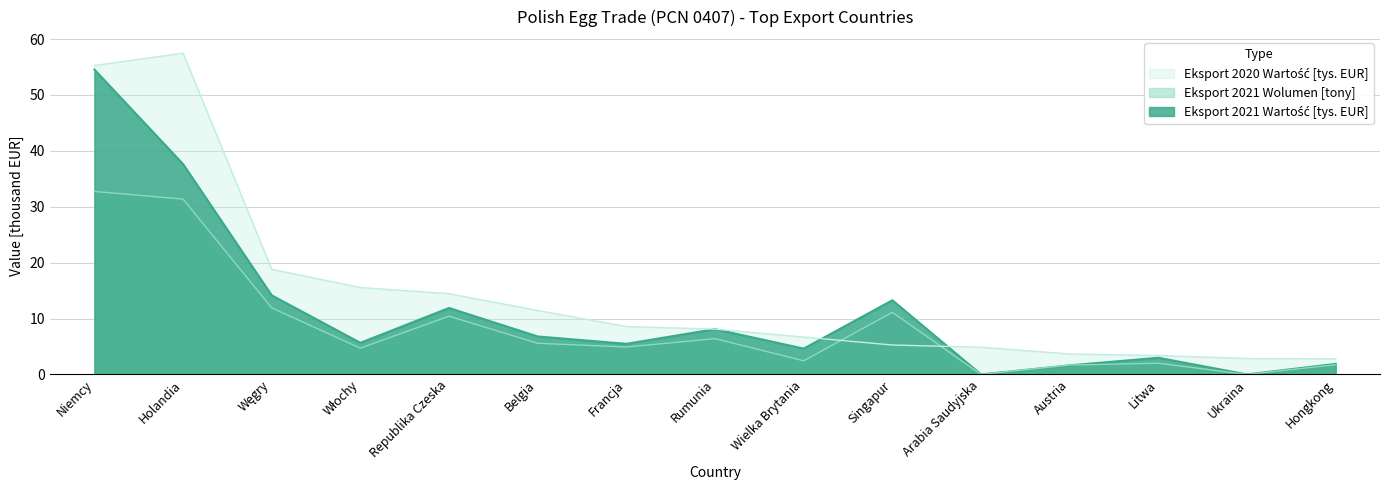

The value of Eksport 2021 Wolumen [tony] at Arabia Saudyjska is 0.0. True or false?

True